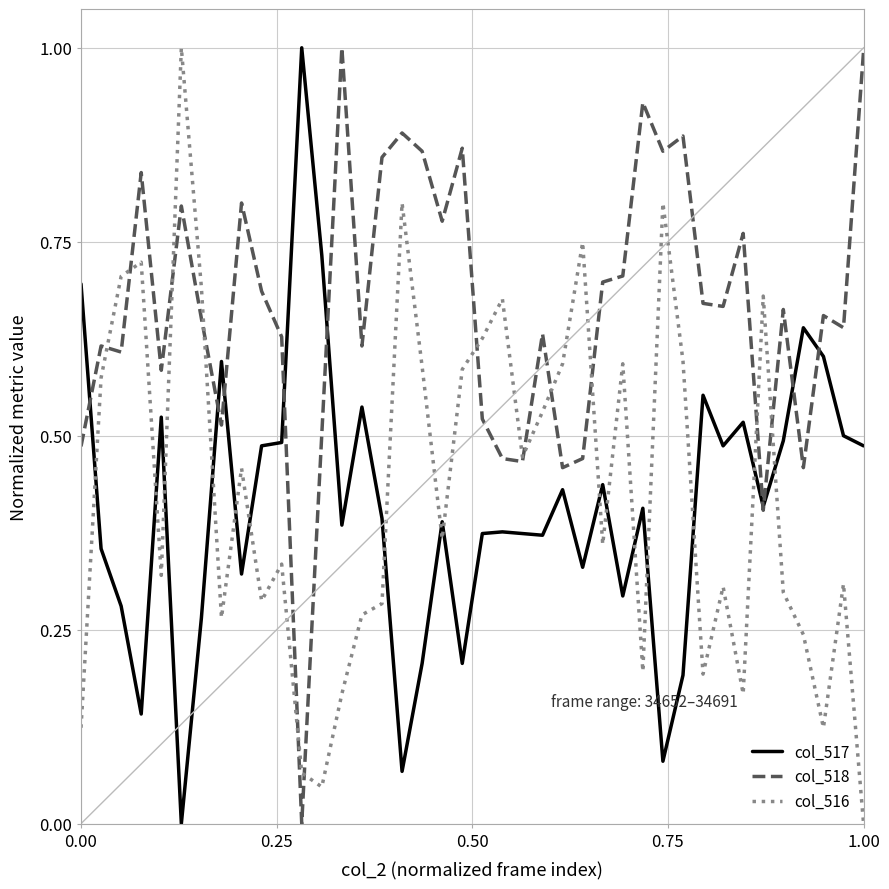

How many positive values does the col_518 series have?

39